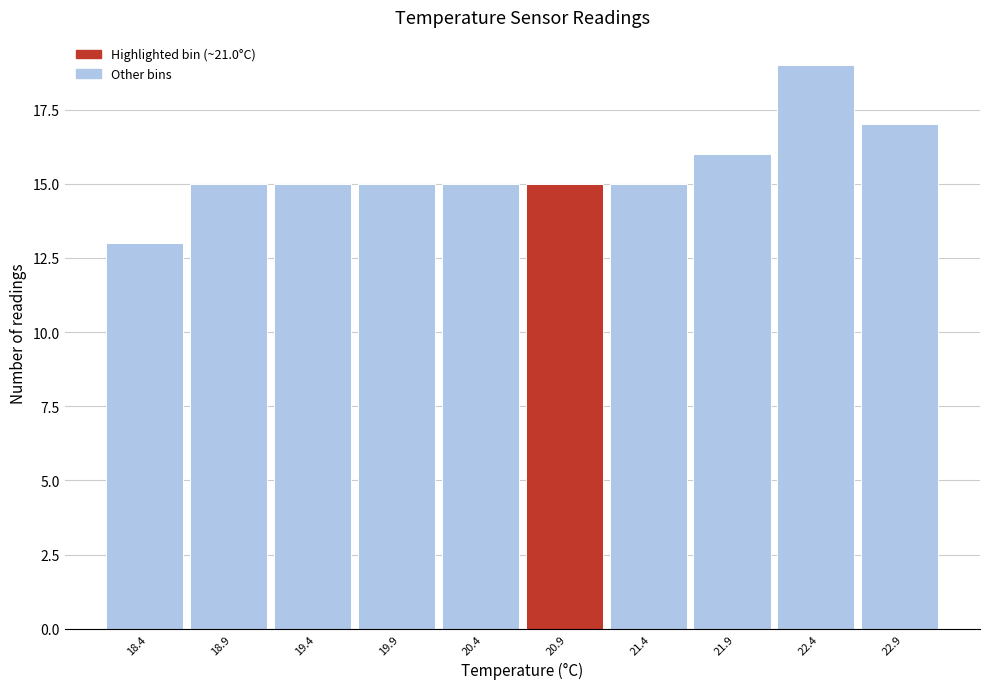

Reading right to left, transcribe all the data shown in this chart.

17	19	16	15	15	15	15	15	15	13